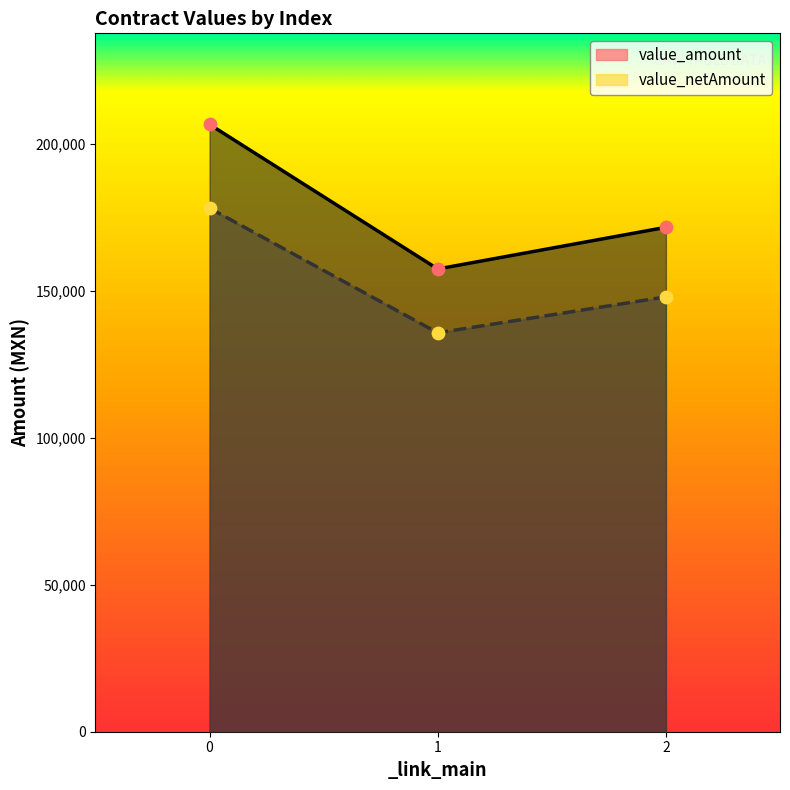

At how many categories does at least one series exceed 188430?

1